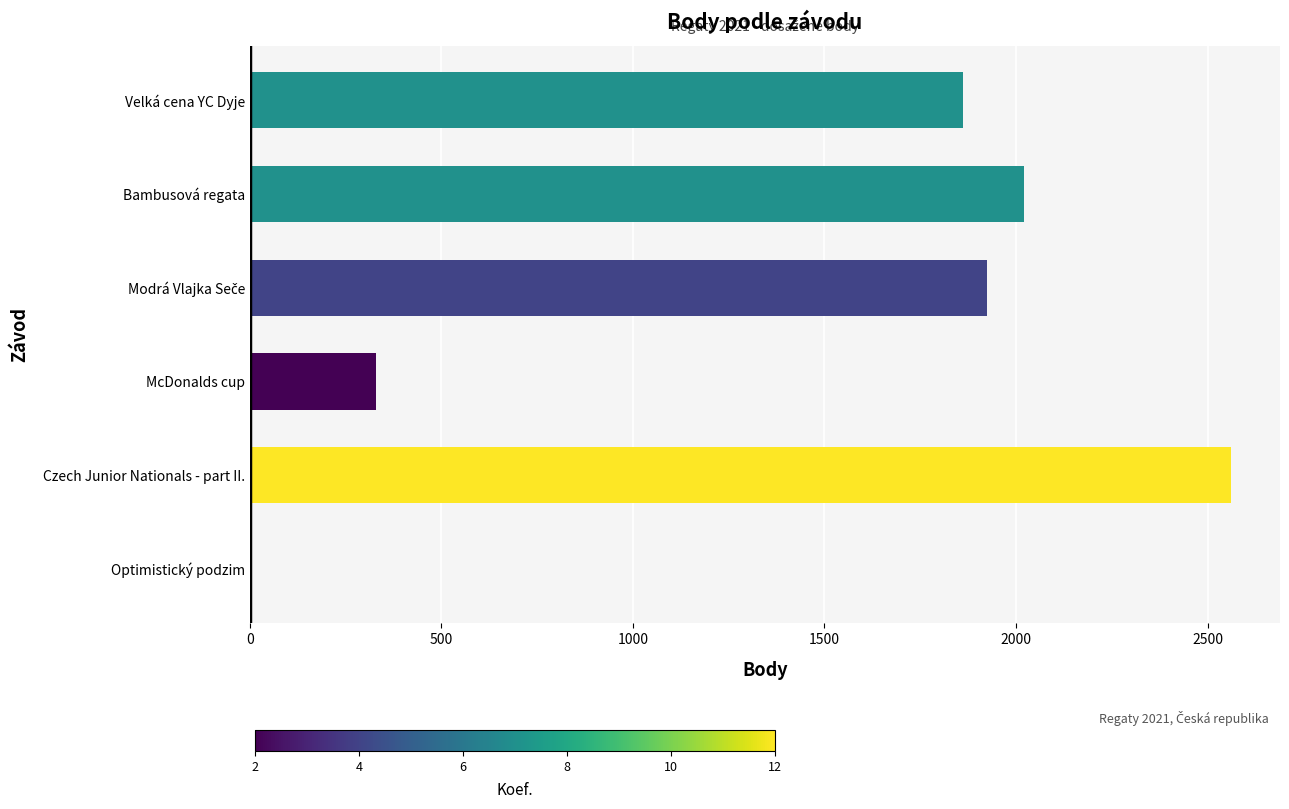

True or false: the data shows 0 at Optimistický podzim.

True